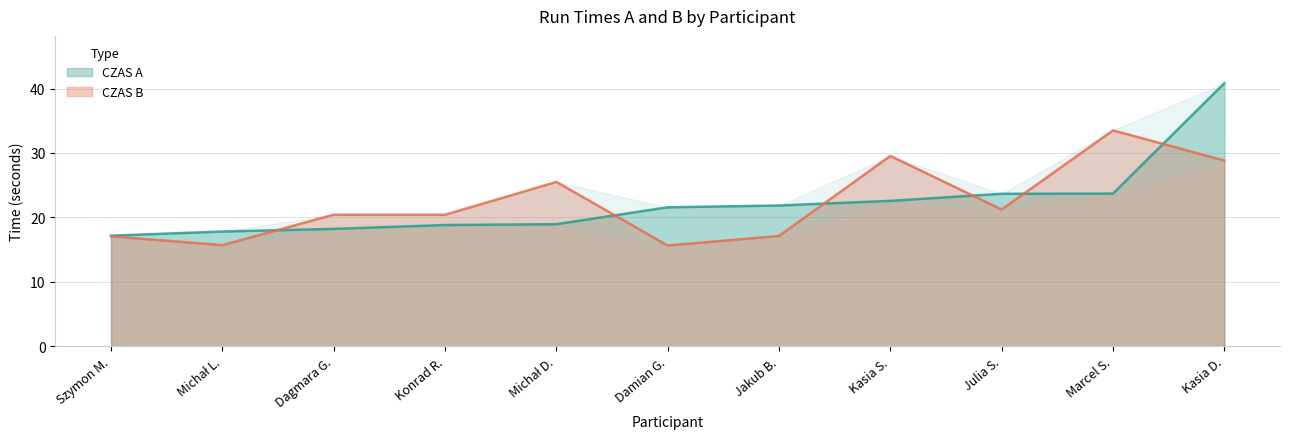

Reading right to left, what are all the values shown in this chart?

CZAS A: Kasia D.=40.8	Marcel S.=23.7	Julia S.=23.7	Kasia S.=22.6	Jakub B.=21.8	Damian G.=21.6	Michał D.=18.9	Konrad R.=18.8	Dagmara G.=18.2	Michał L.=17.8	Szymon M.=17.2
CZAS B: Kasia D.=28.8	Marcel S.=33.5	Julia S.=21.2	Kasia S.=29.5	Jakub B.=17.1	Damian G.=15.6	Michał D.=25.5	Konrad R.=20.4	Dagmara G.=20.4	Michał L.=15.7	Szymon M.=17.1